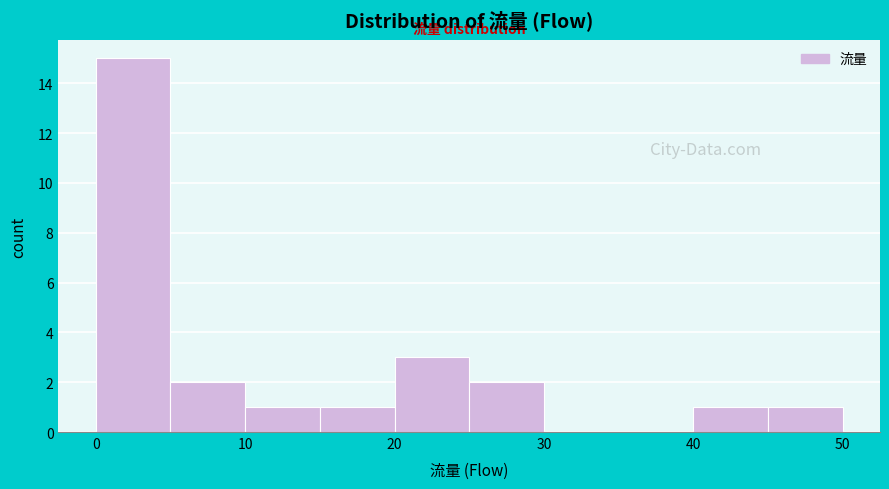

Over which range of the x-axis is the bar tallest?

0 to 5